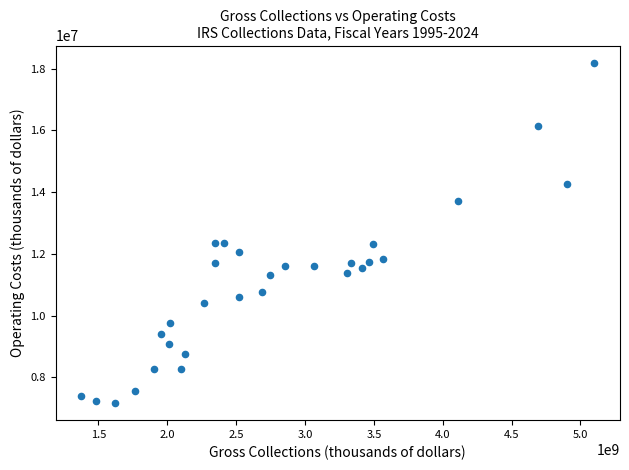

What is the range of X values (max minus min)?

3724757642